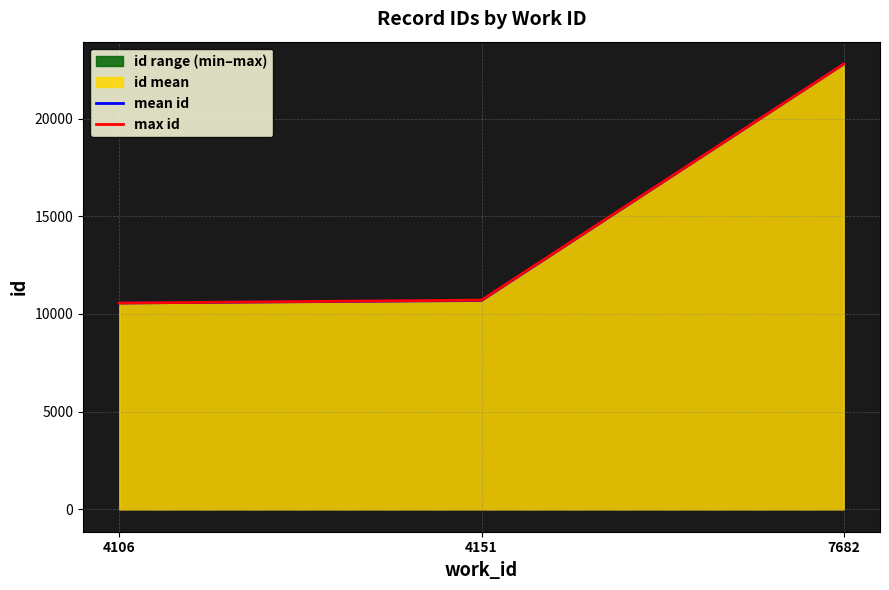

The mean id series shows 32874.1 at 7682. True or false?

False